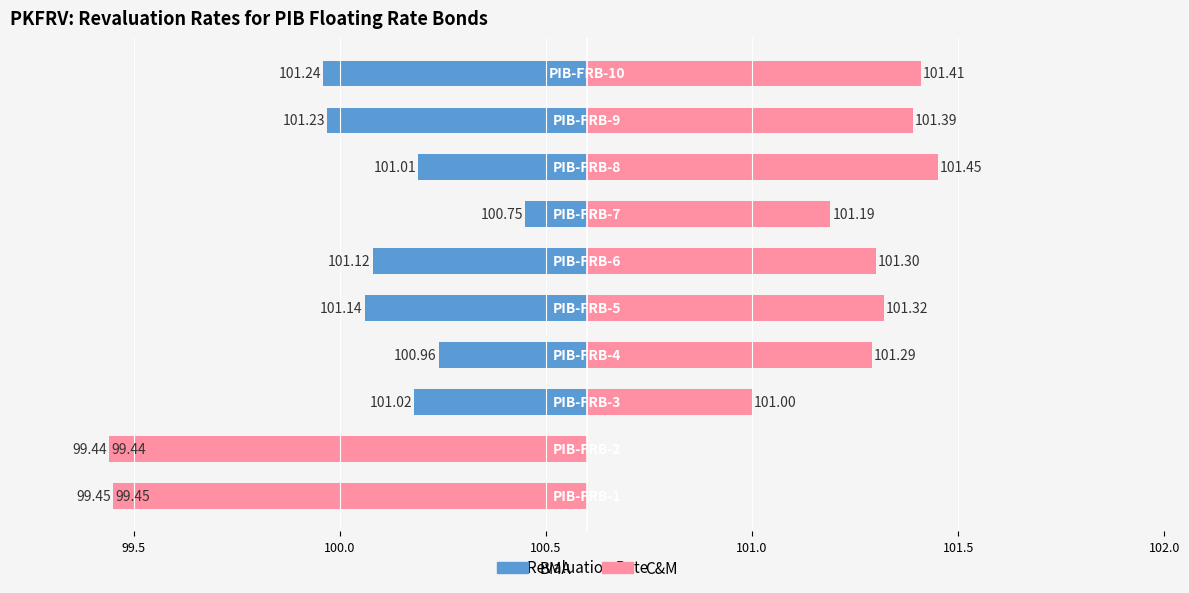

How many categories are shown in the chart?

10